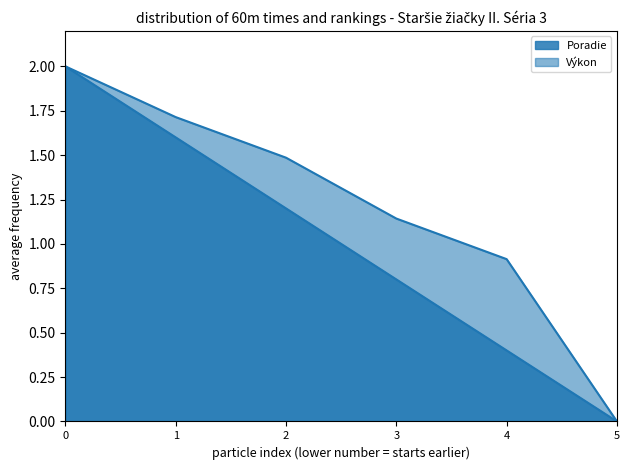

Does the chart have visible grid lines?

No